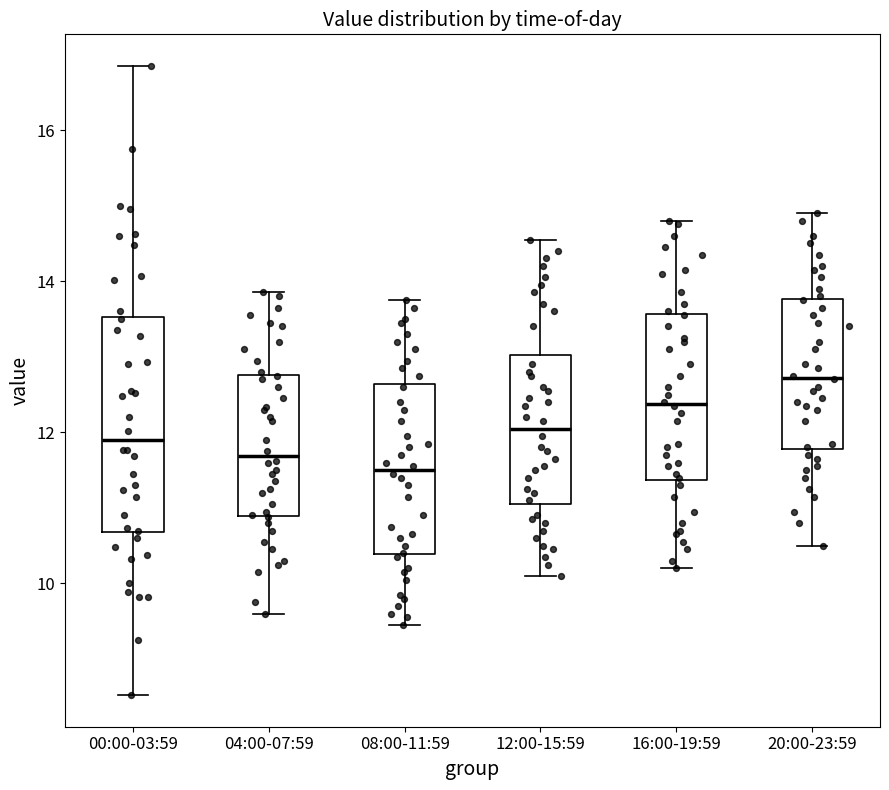

Where is the lower edge of the box for 16:00-19:59 on the y-axis? The values are not printed on the chart, so give them approximately, as read against the axis.

11.4